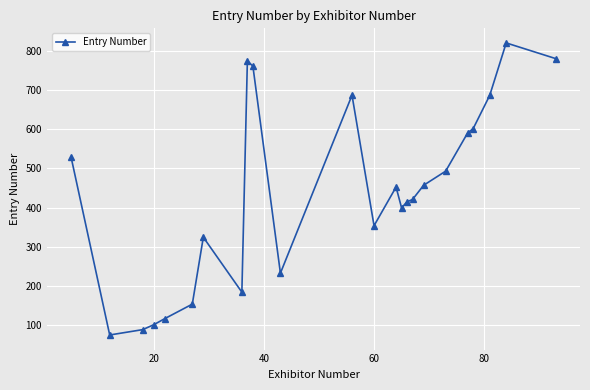

True or false: the data has more than 0 interior local peaks.

True